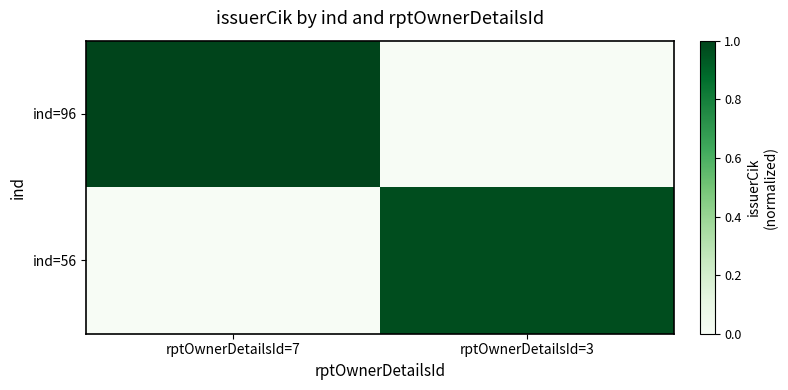

Which category has the highest value across all series?

rptOwnerDetailsId=7